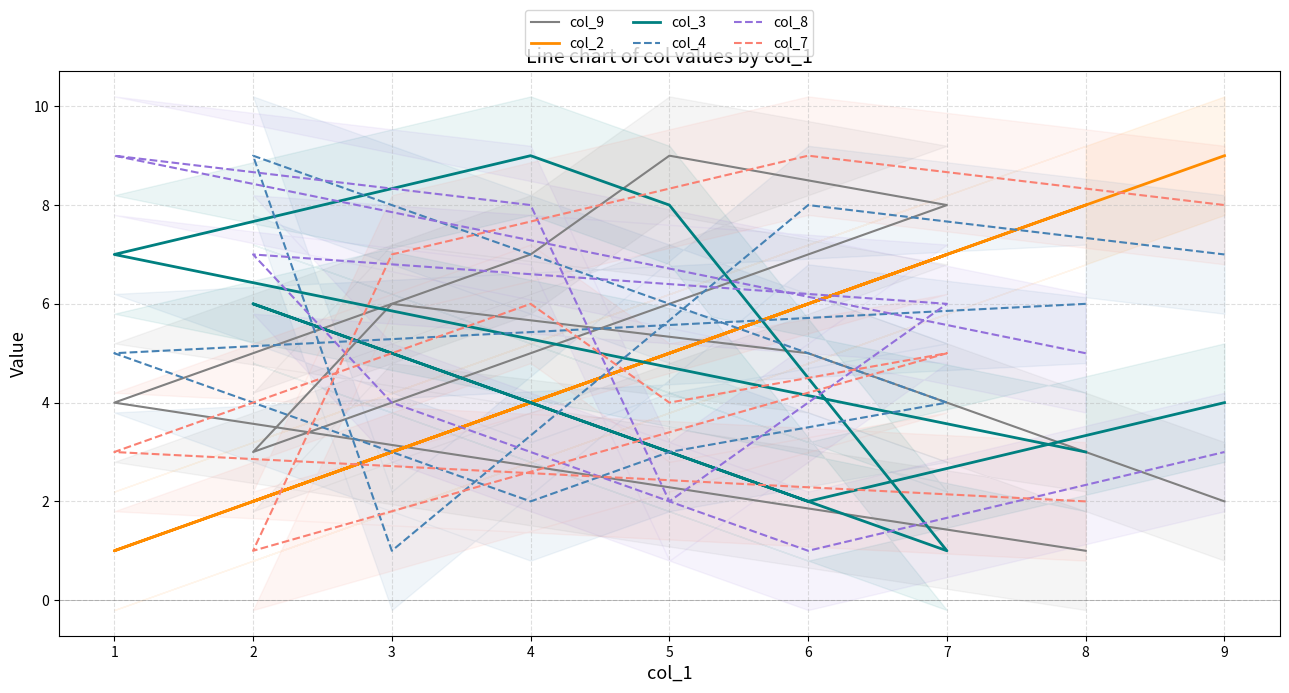

In col_3, how many points are lower than both neighbors (excluding endpoints)?

2